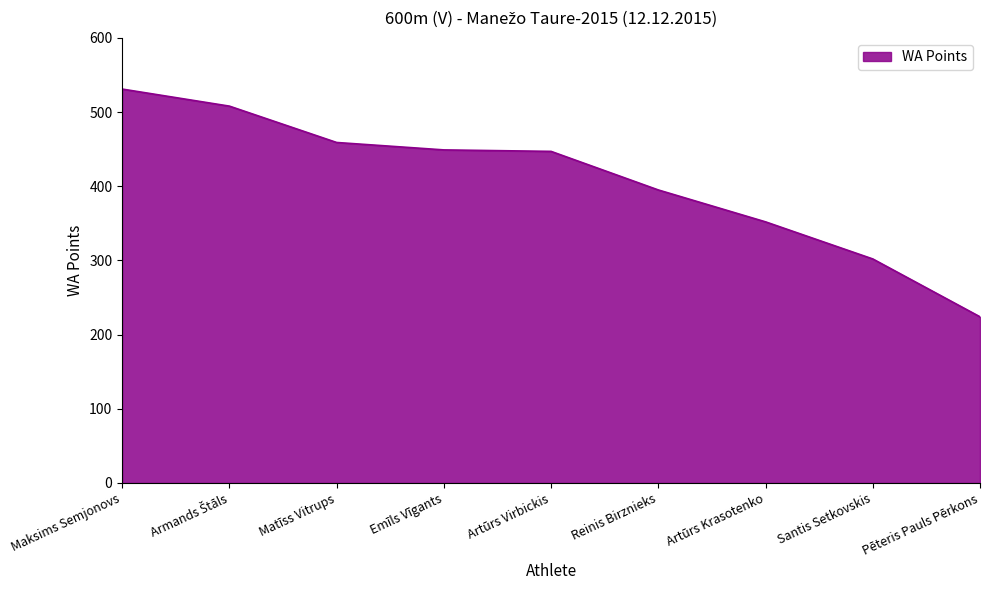

How many lines are shown in the chart?

1